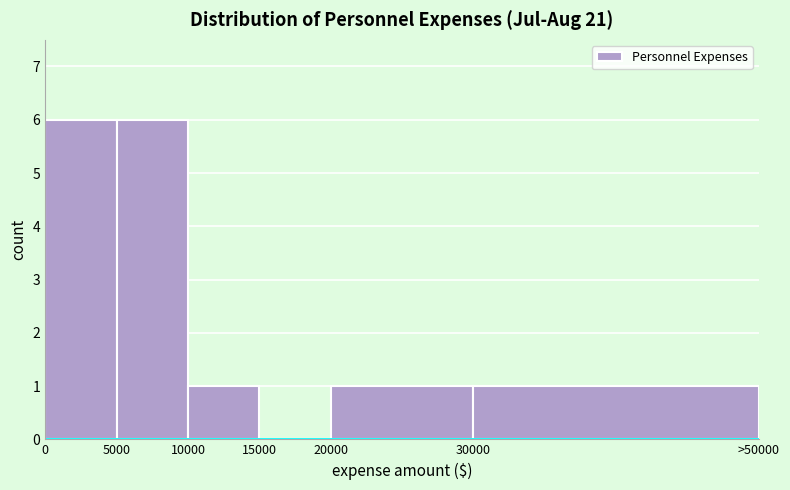

Reading left to right, list all the values displayed in this chart.

0=6	5000=6	10000=1	15000=0	20000=1	30000=1